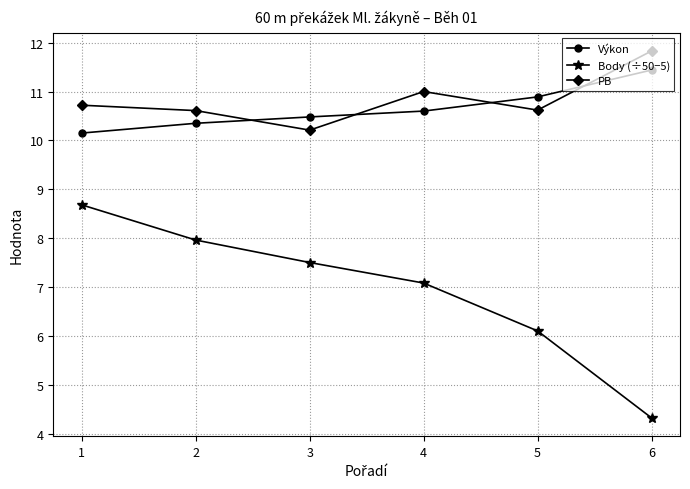

List the series in order of their peak value, lowest first.

Body (÷50−5), Výkon, PB